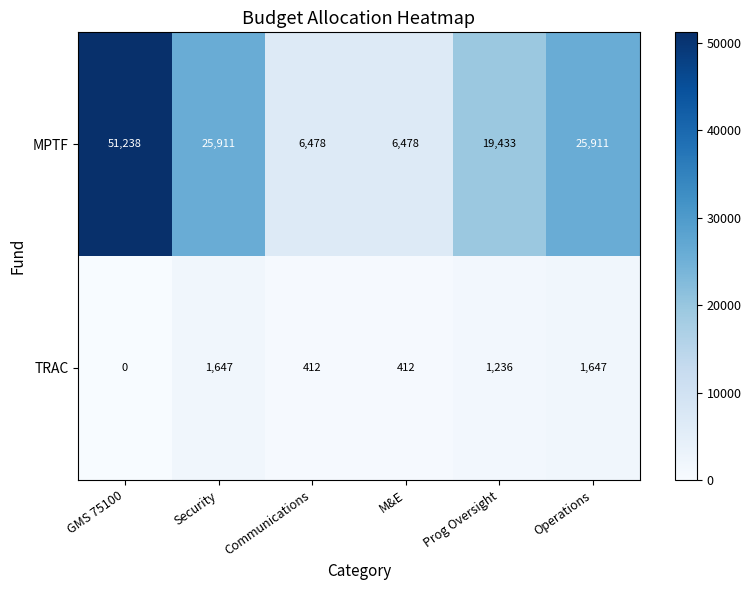

What is the lowest value of the MPTF series?

6478